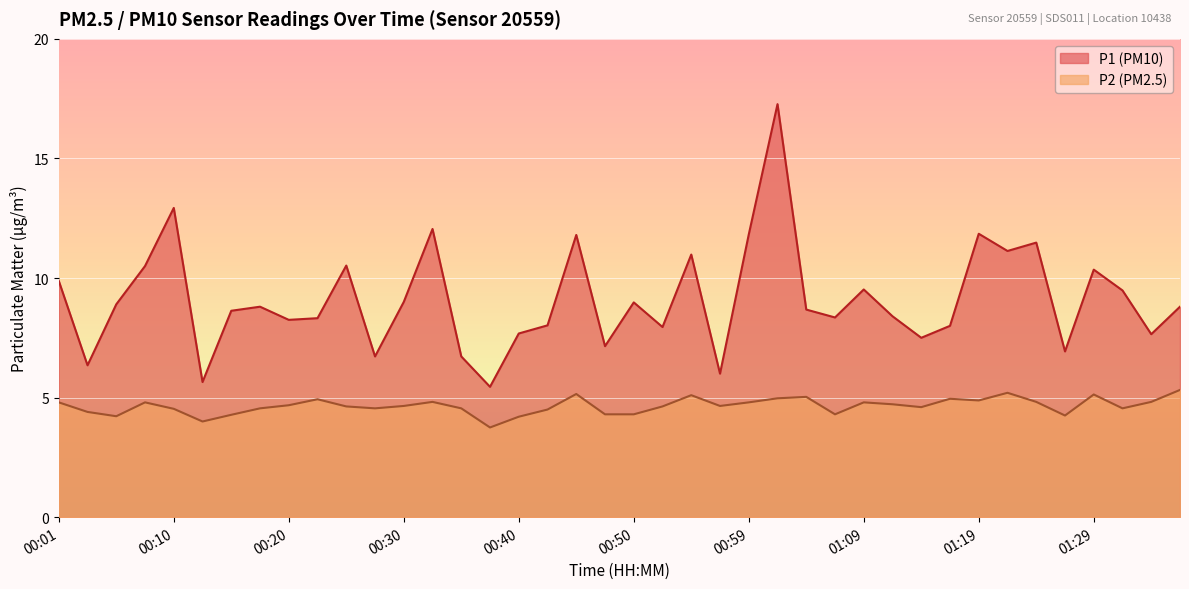

Reading left to right, what are all the values shown in this chart?

P1: 9.9	6.3	8.9	10.5	12.9	5.7	8.6	8.8	8.2	8.3	10.5	6.7	9.0	12.1	6.7	5.5	7.7	8.0	11.8	7.2	9.0	8.0	11.0	6.0	11.8	17.3	8.7	8.3	9.5	8.4	7.5	8.0	11.8	11.1	11.5	6.9	10.3	9.5	7.7	8.8
P2: 4.8	4.4	4.2	4.8	4.5	4.0	4.3	4.5	4.7	4.9	4.6	4.5	4.7	4.8	4.5	3.8	4.2	4.5	5.2	4.3	4.3	4.6	5.1	4.7	4.8	5.0	5.0	4.3	4.8	4.7	4.6	5.0	4.9	5.2	4.8	4.2	5.1	4.5	4.8	5.3